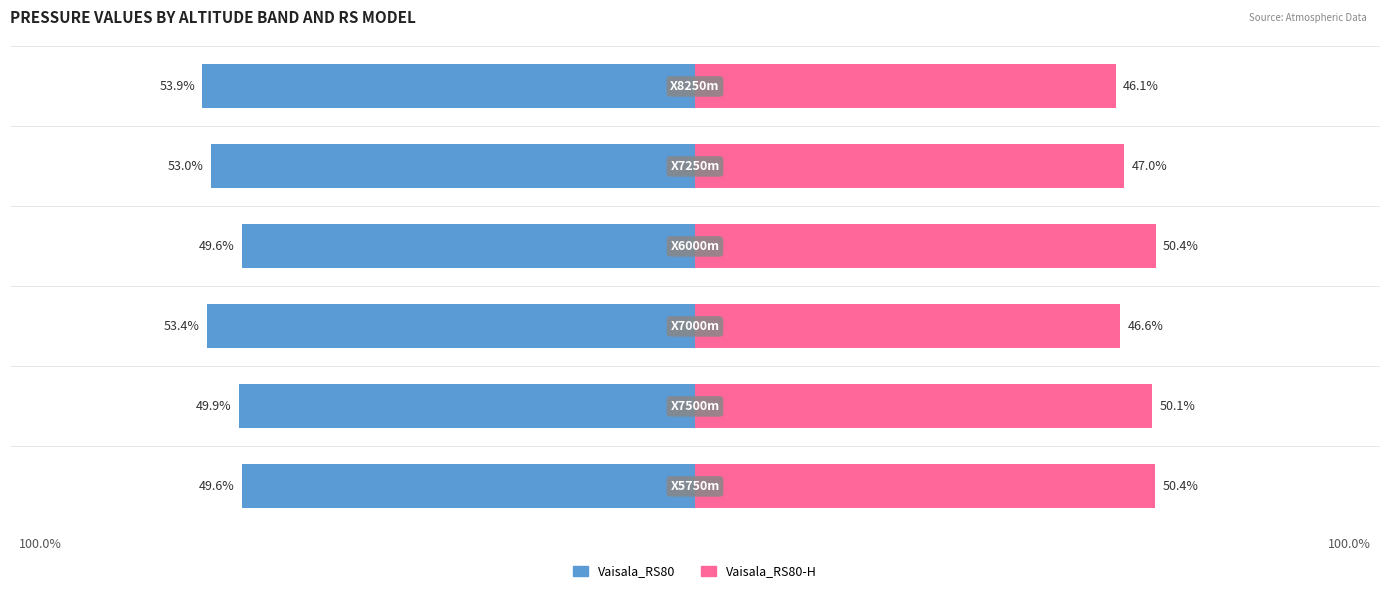

Between 0 and 4, which series saw the biggest shift?

Vaisala_RS80